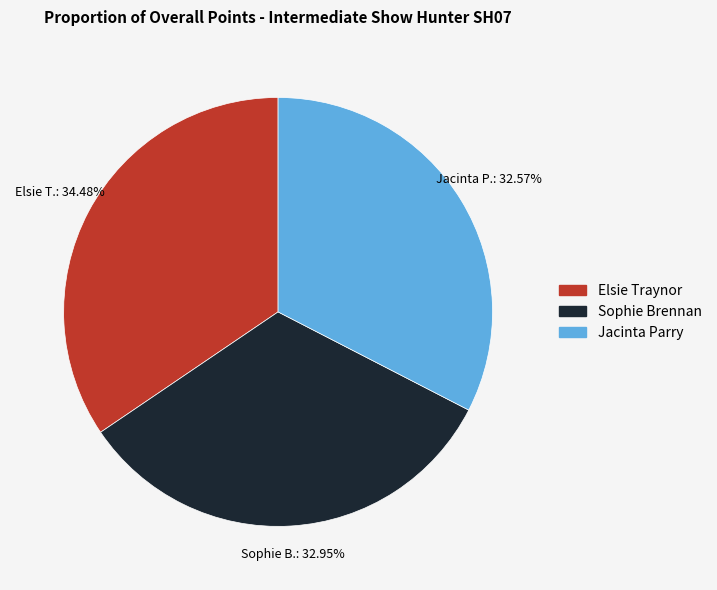

Is there any slice that represents more than half of the pie?

No